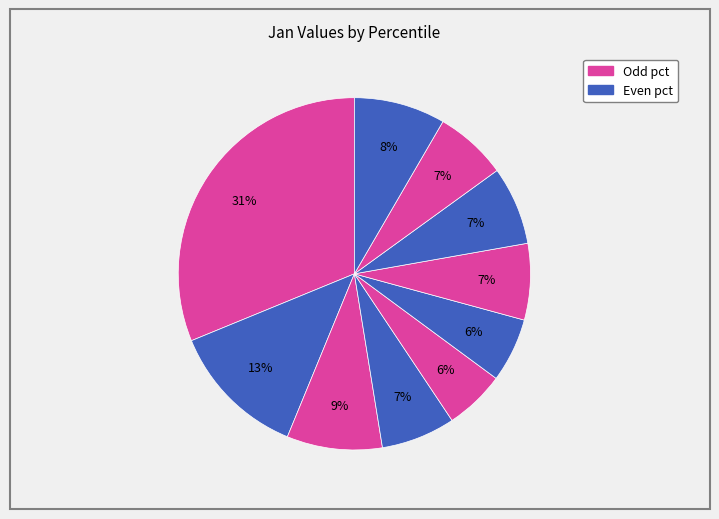

Is there any slice that represents more than half of the pie?

No